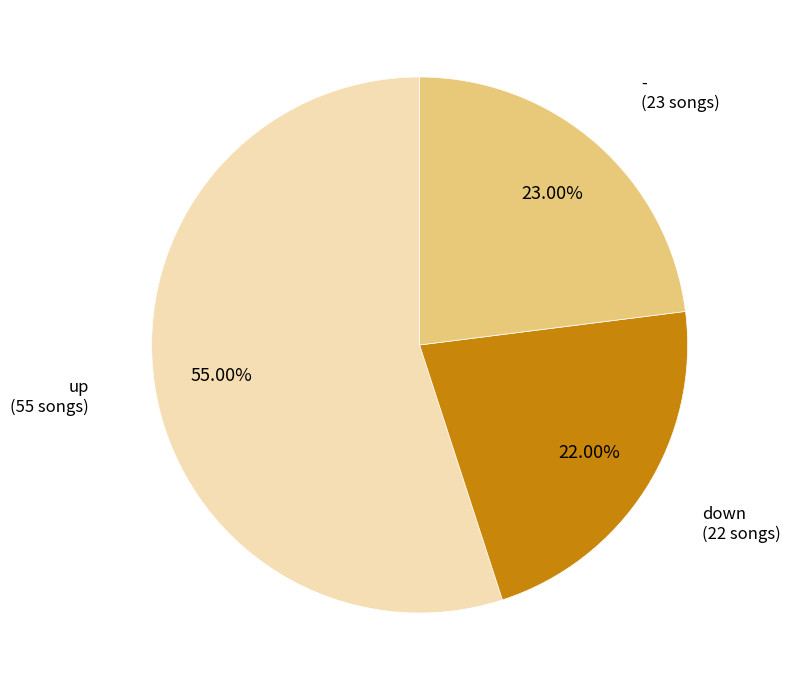

To the nearest percent, what is the difference between the largest and smallest slice percentages?

33%